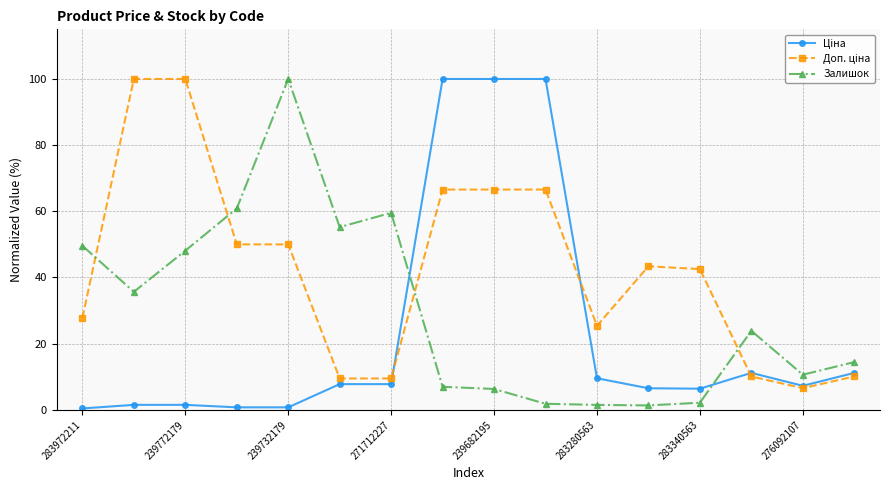

True or false: Залишок has more than 1 interior local peaks.

True